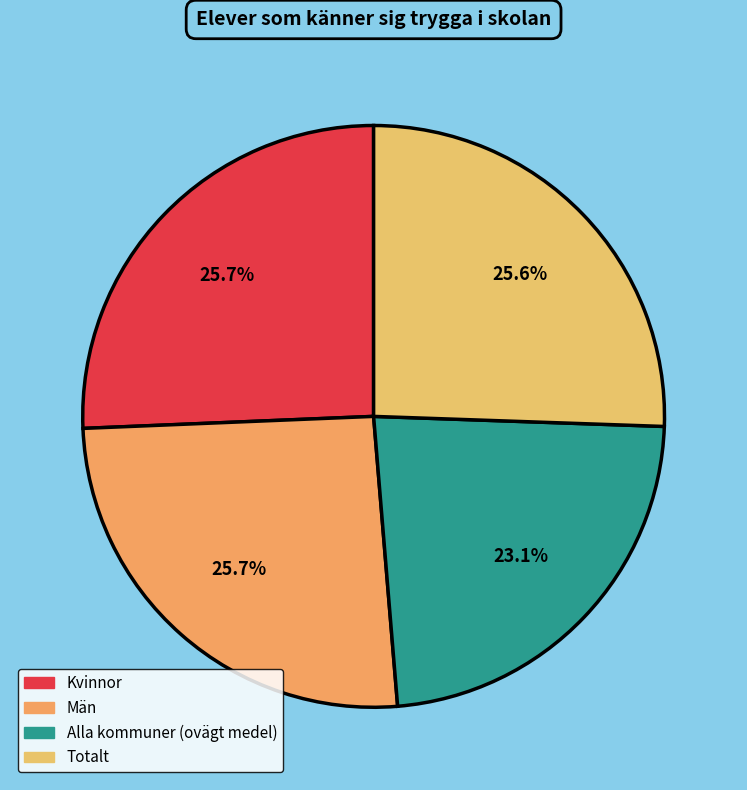

Does Alla kommuner (ovägt medel) account for over 50% of the chart?

No